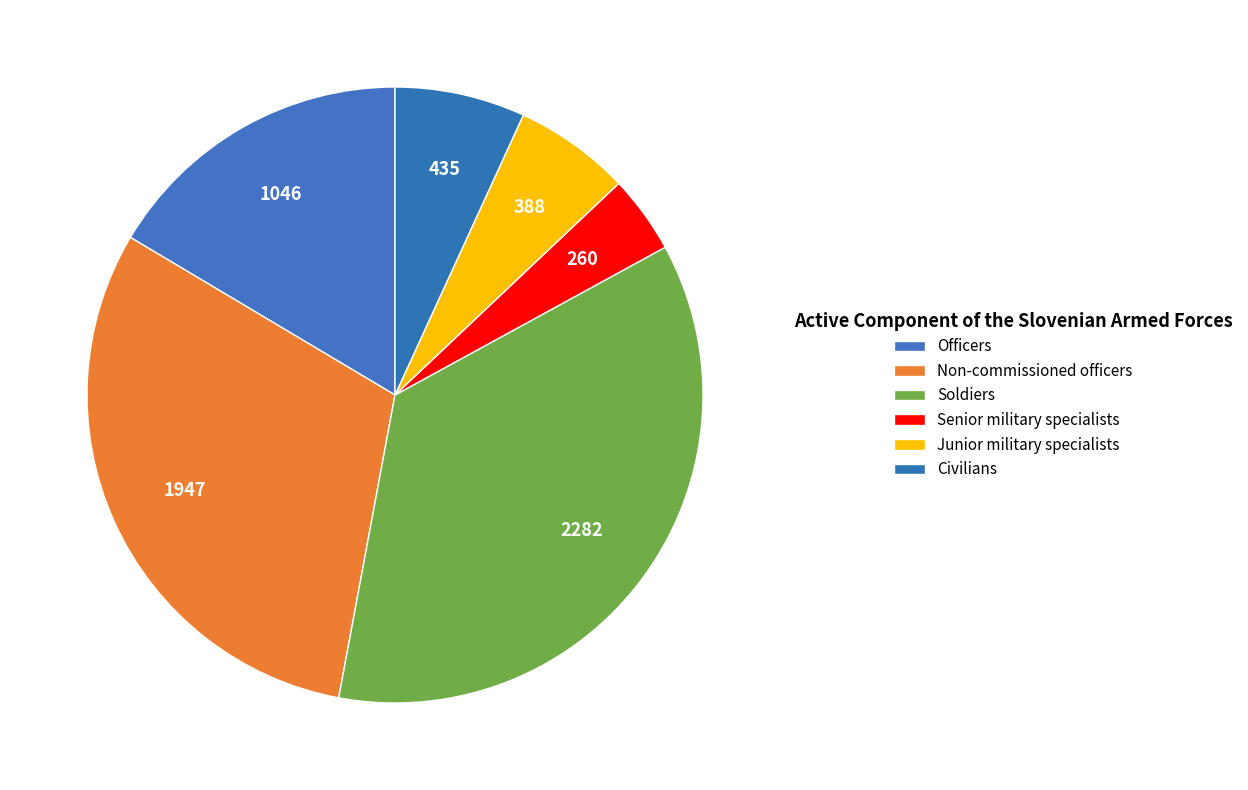

What portion of the pie excludes Non-commissioned officers?

69.4%